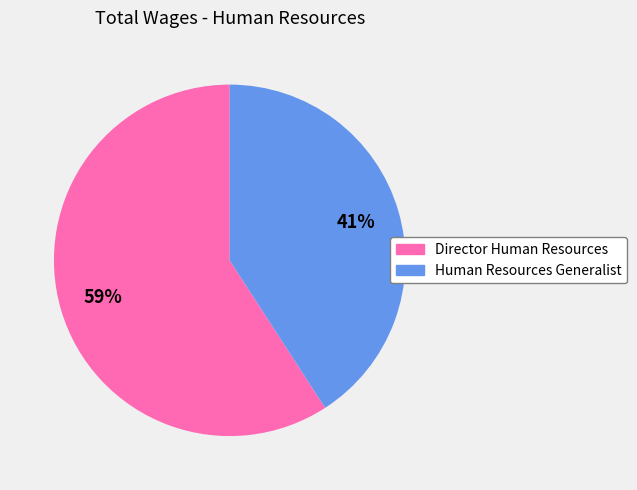

Which has a higher value, Human Resources Generalist or Director Human Resources?

Director Human Resources